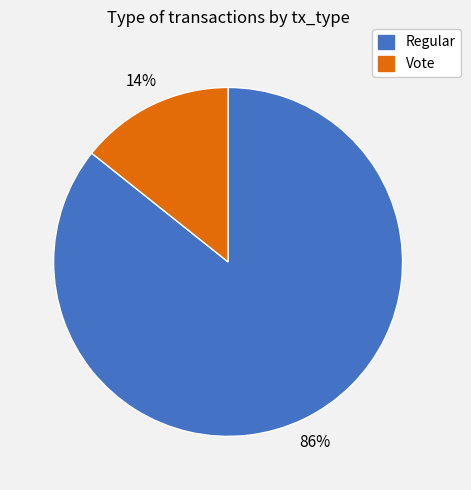

How many segments does this pie chart have?

2